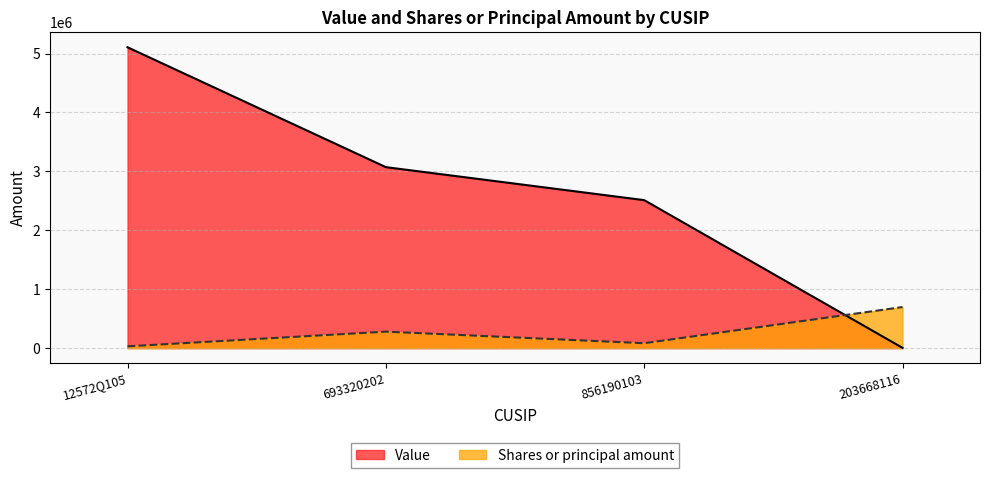

Which series has the largest total across all categories?

Value